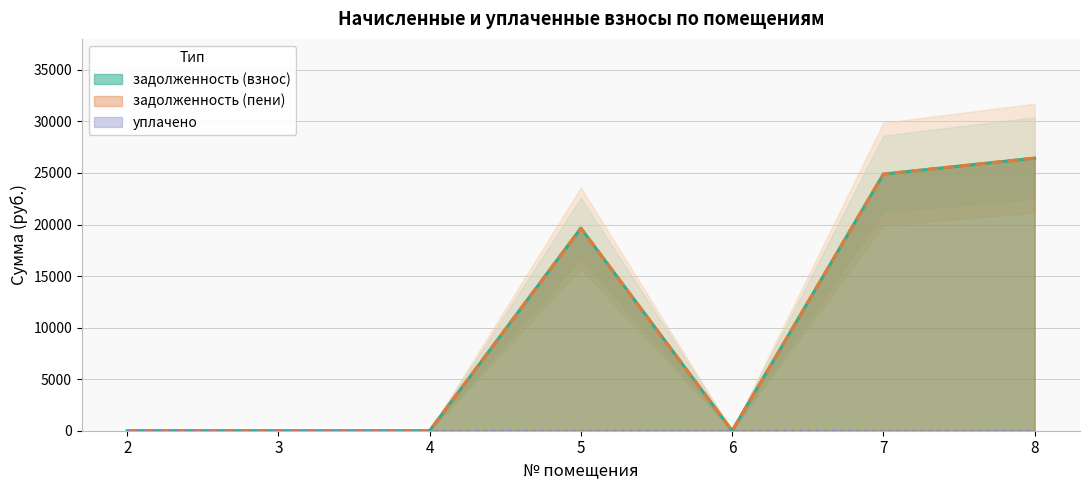

Rank the series by their maximum value, from lowest to highest.

задолженность (взнос), задолженность (пени)